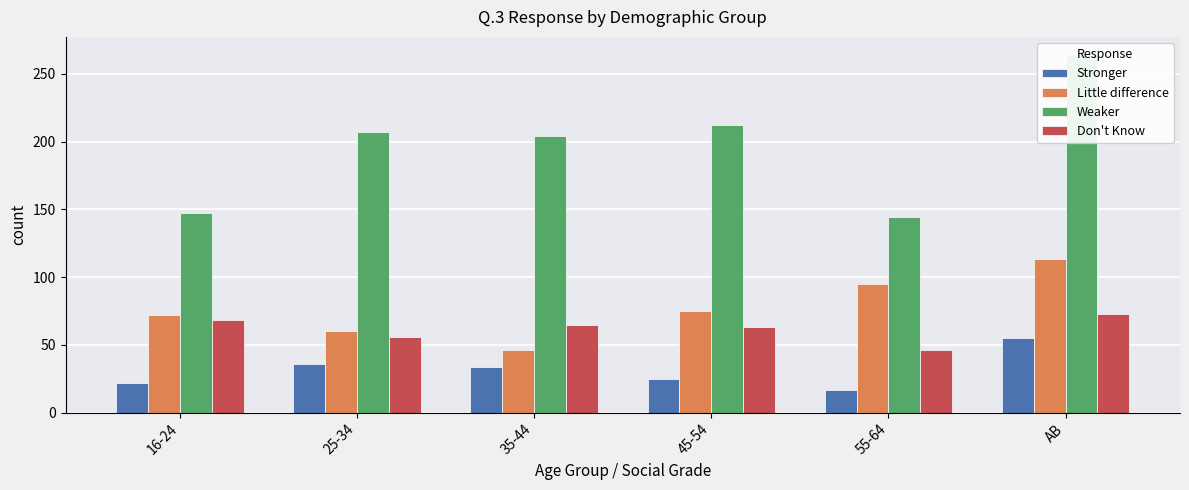

Is it true that Little difference equals 64 at 35-44?

False